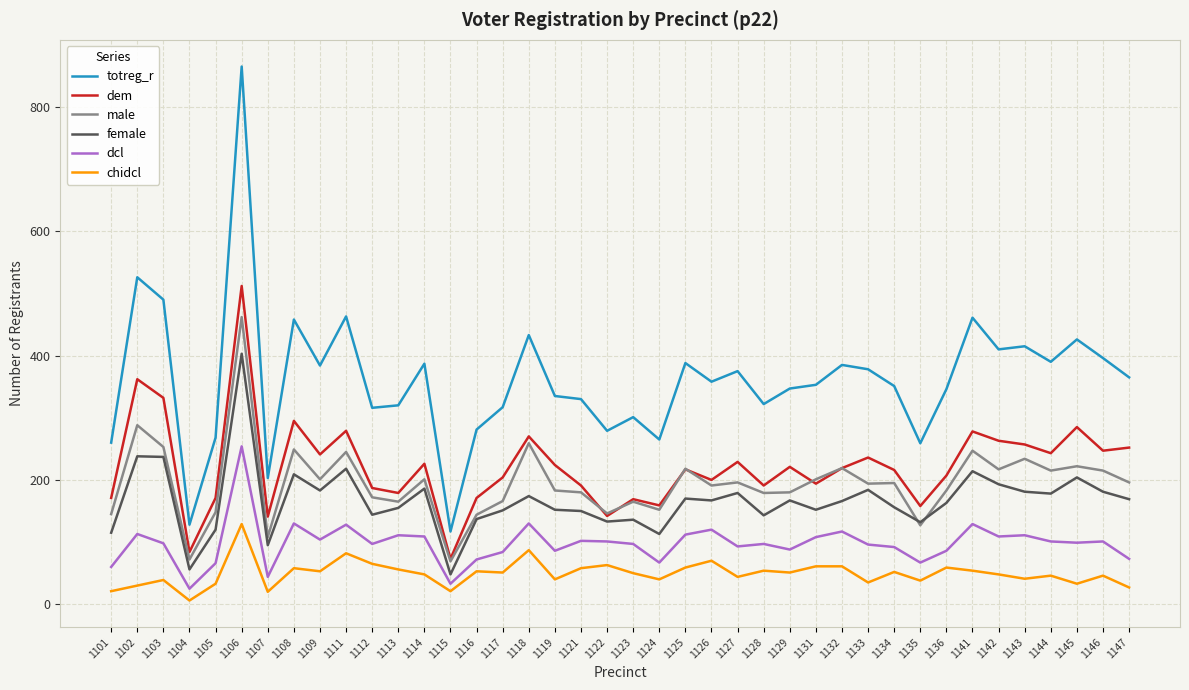

Does the chart have visible grid lines?

Yes